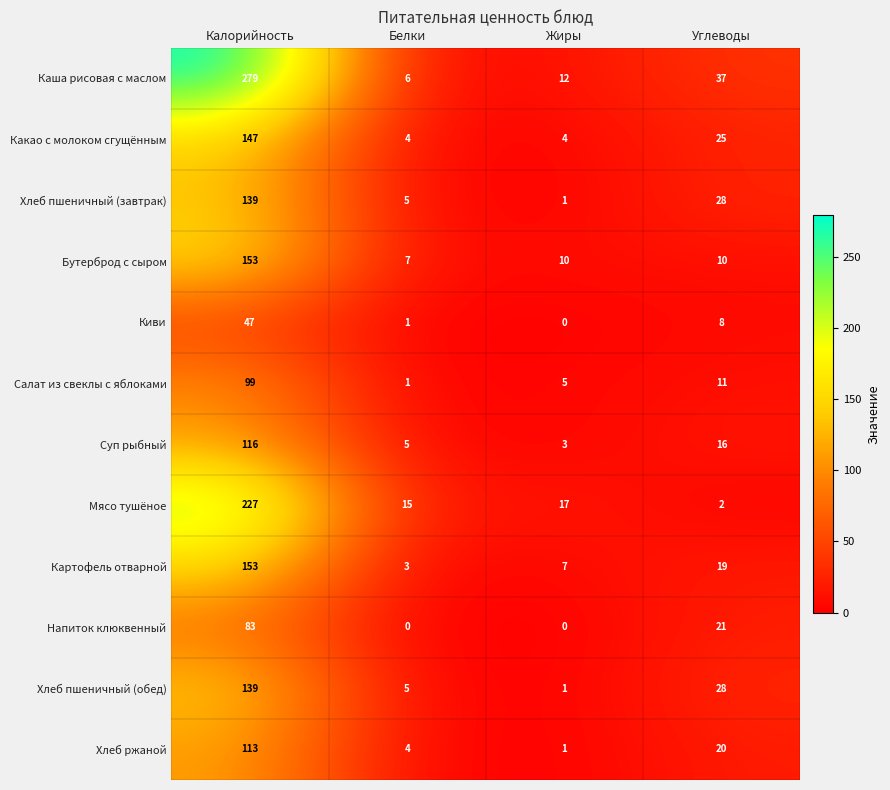

List the labels in order of Хлеб ржаной value, smallest first.

Жиры, Белки, Углеводы, Калорийность